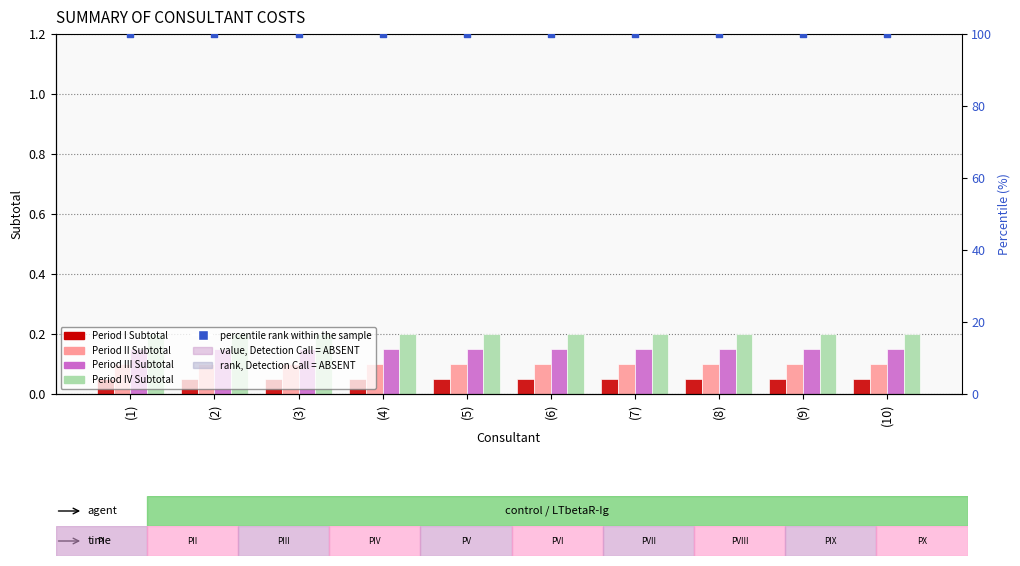

What are all the series names shown in the legend?

Period I Subtotal, Period II Subtotal, Period III Subtotal, Period IV Subtotal, percentile rank within the sample